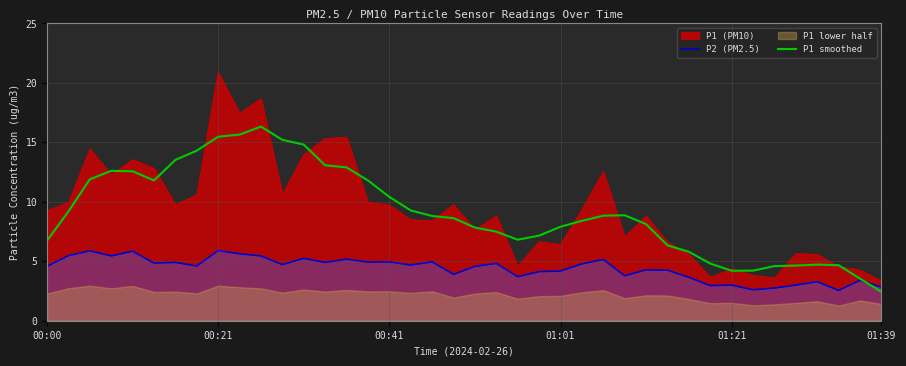

What is the minimum value for P1 (PM10)?

3.3